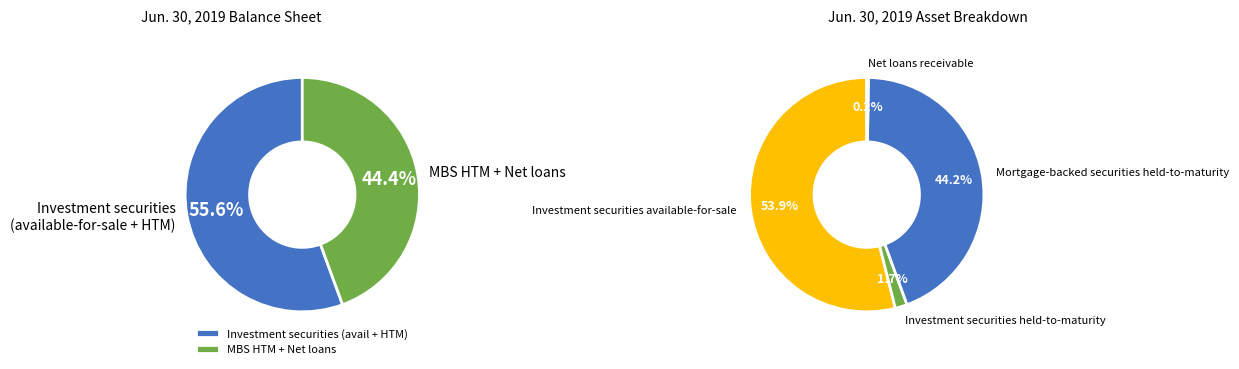

Rank the categories by value from highest to lowest.

Investment securities available-for-sale, Mortgage-backed securities held-to-maturity, Investment securities held-to-maturity, Net loans receivable